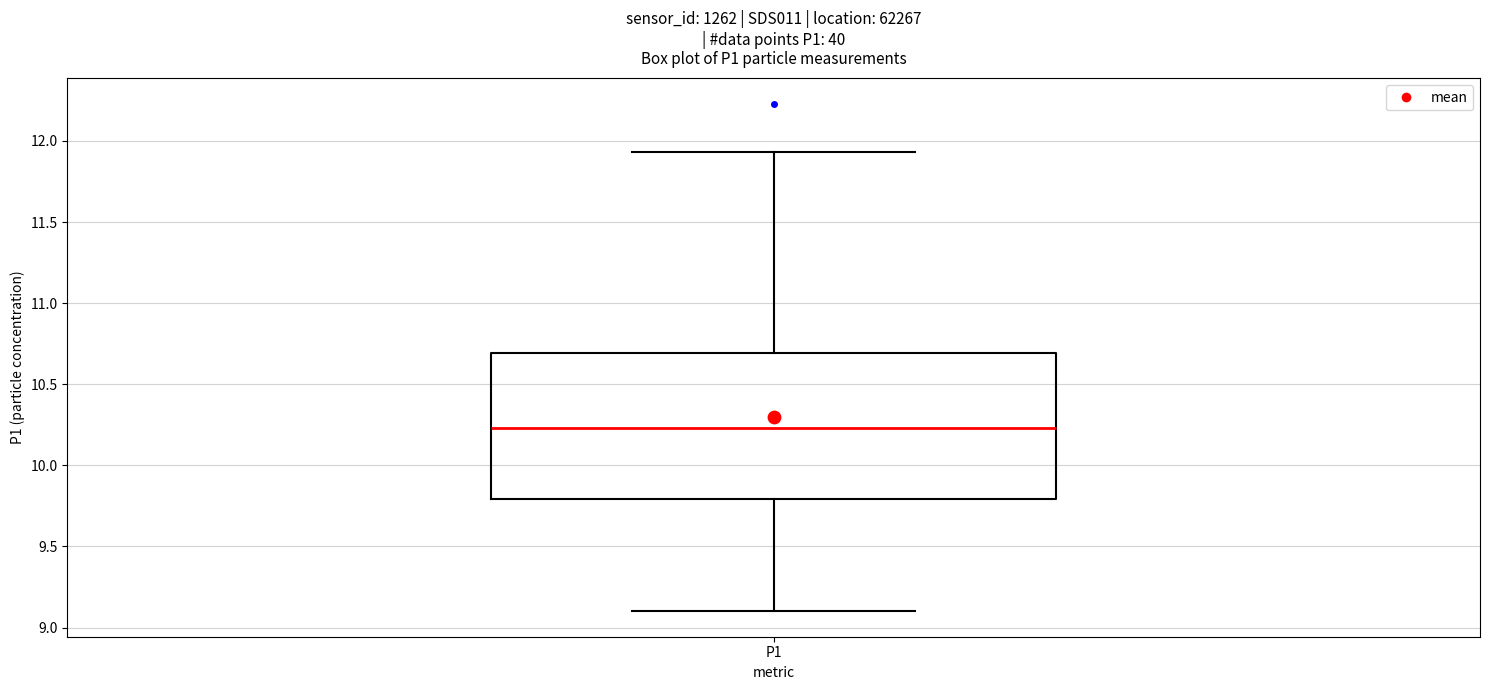

Transcribe this box plot: give where the median line is, the range the box spans, and where the two whiskers end, as read against the y-axis. The values are not printed on the chart, so give them approximately, as read against the axis.

median 10.25, box 9.80 to 10.70, whiskers 9.10 to 11.95